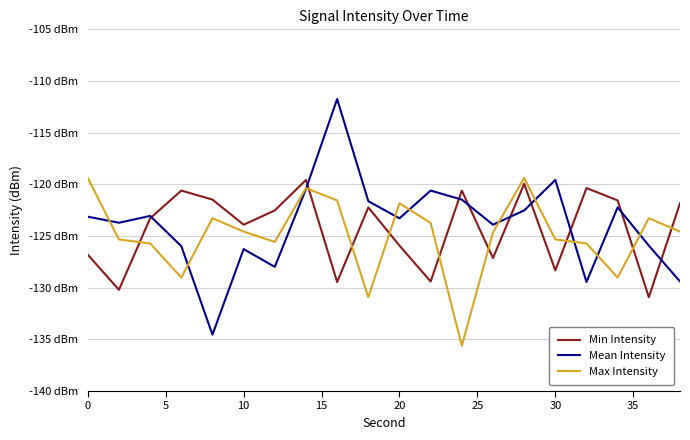

What are all the series names shown in the legend?

Min Intensity, Mean Intensity, Max Intensity